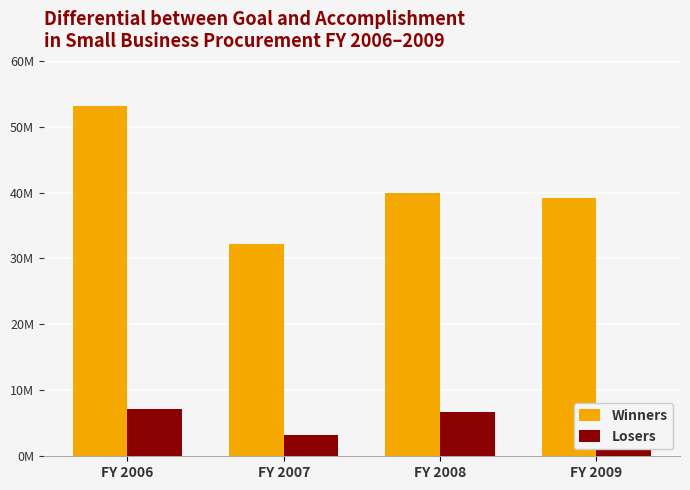

The value of Losers at FY 2007 is 3223995. True or false?

True